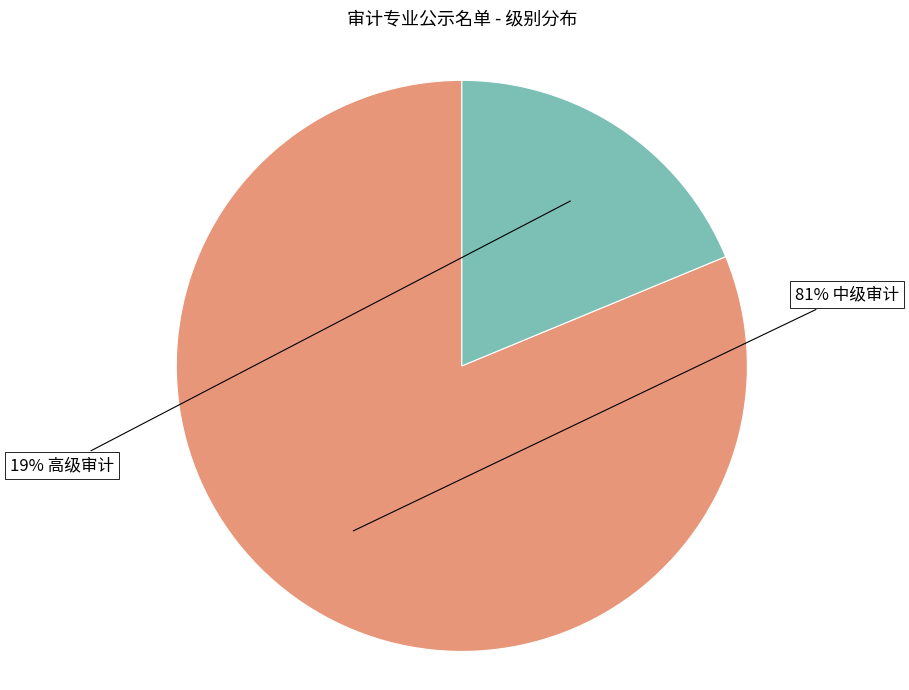

Does any single category account for the majority?

Yes